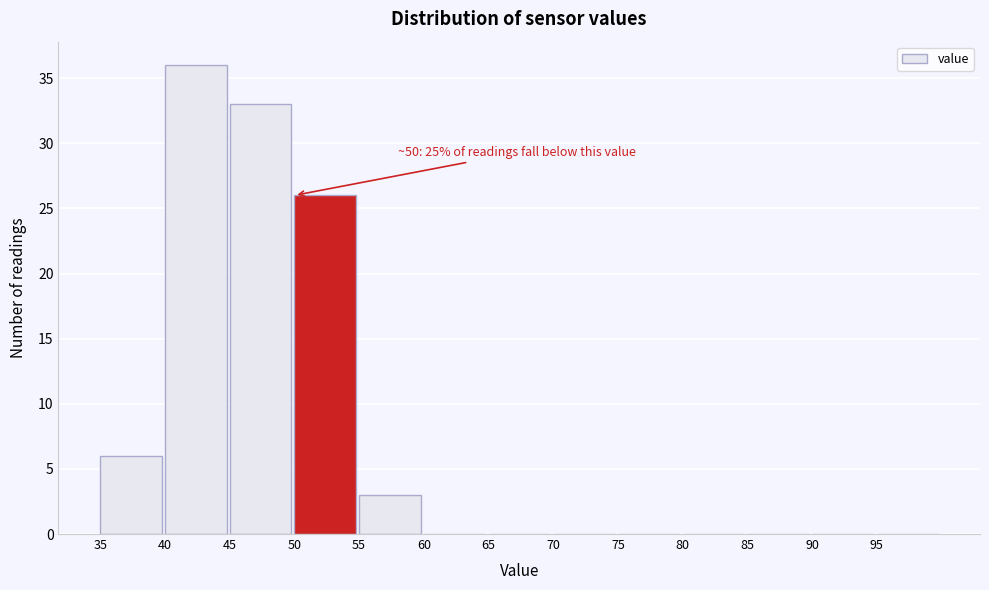

Which range on the x-axis has the tallest bar?

40 to 45